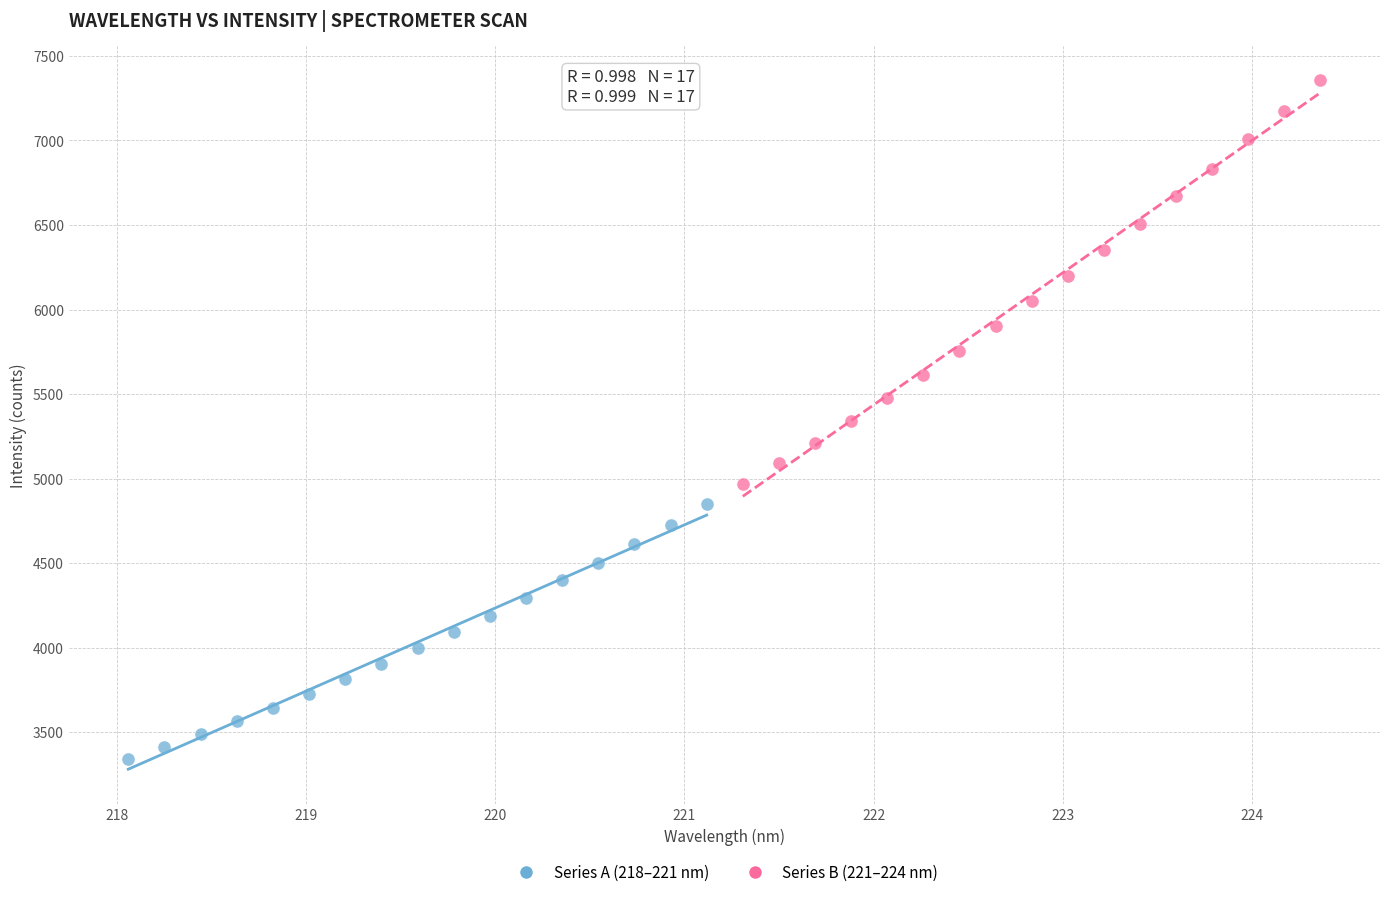

Which series reaches the minimum Y coordinate?

Series A (218–221 nm)